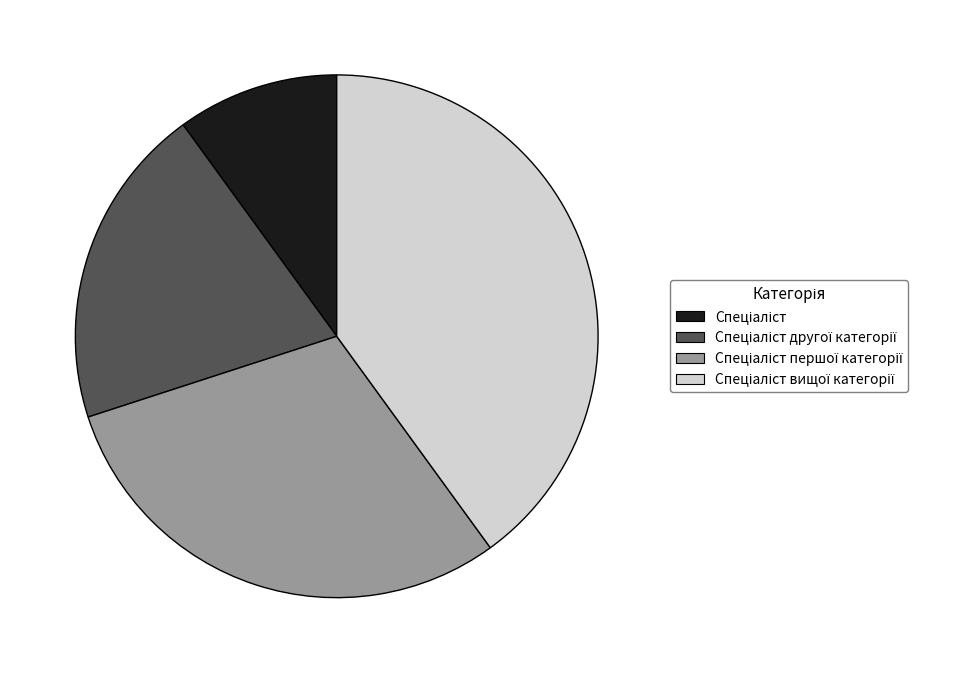

Does any single category account for the majority?

No